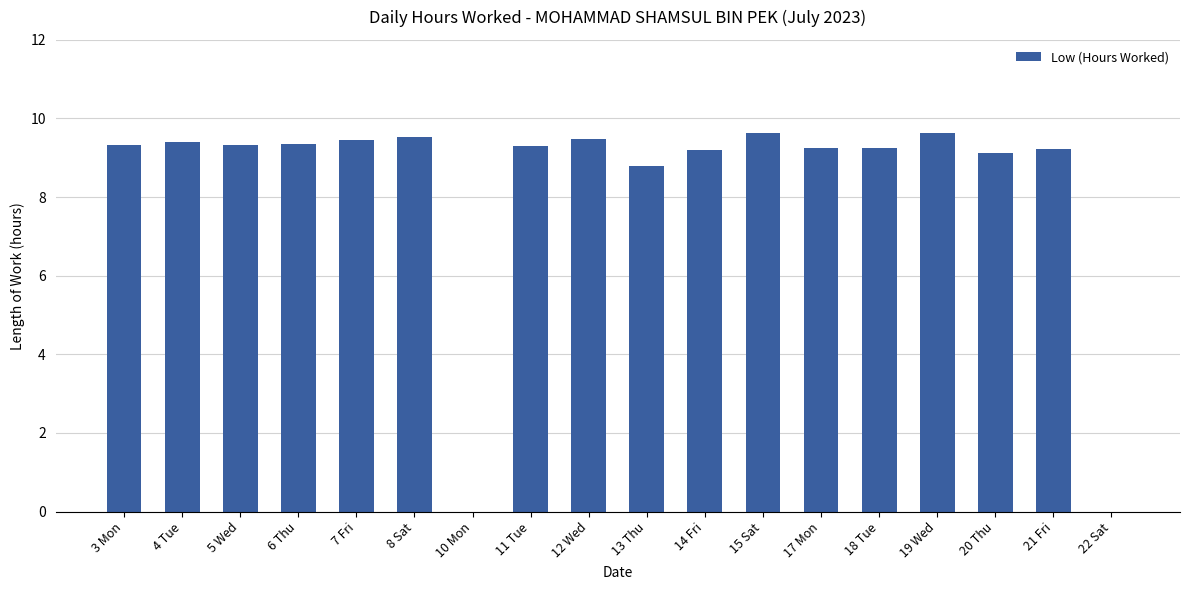

What is the sum of the values at 7 Fri and 17 Mon?

18.7